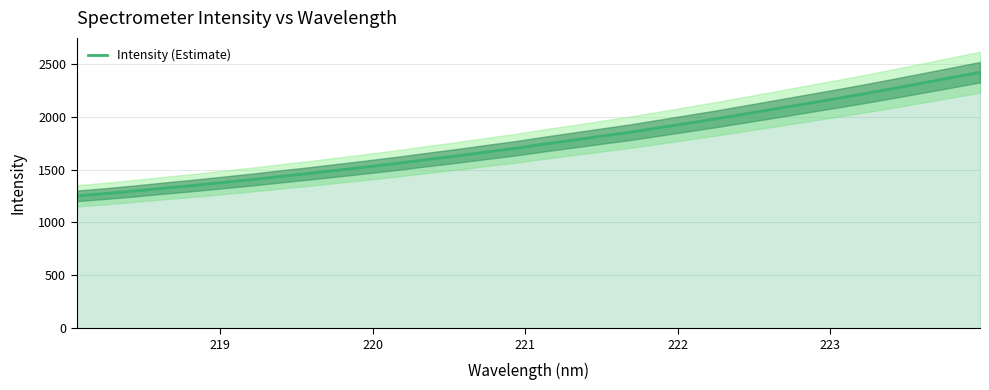

Does the chart have visible grid lines?

Yes